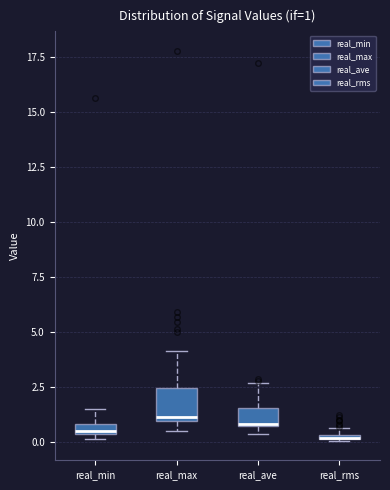

Comparing the boxes themselves (not the whiskers), which one is the tallest?

real_max